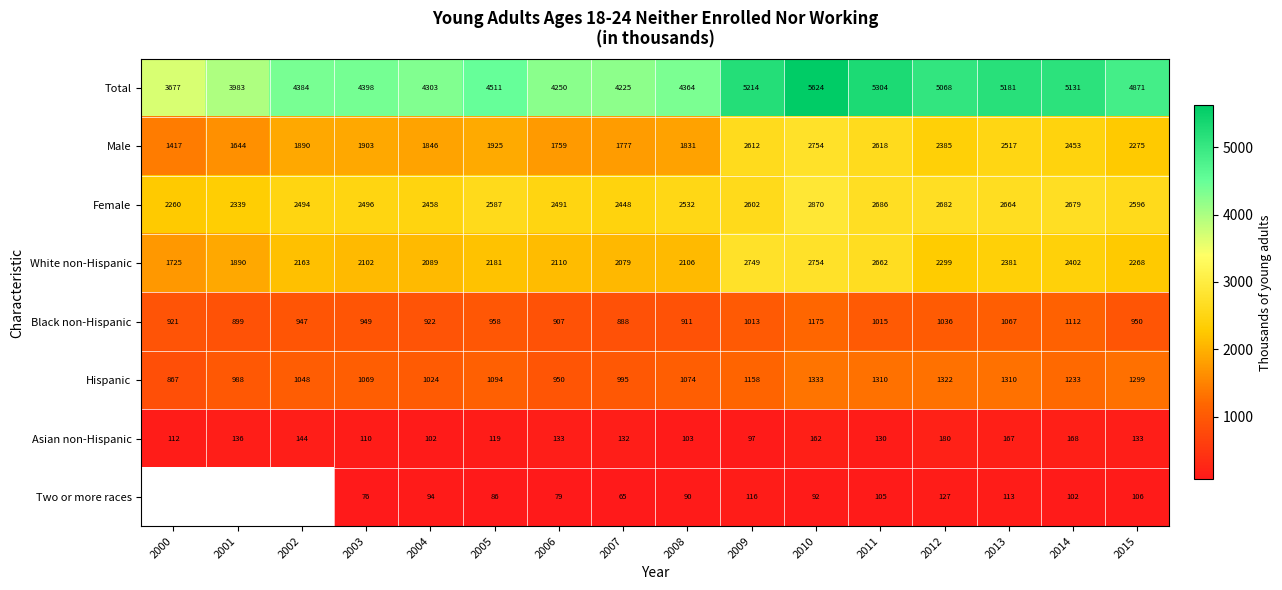

Where is Asian non-Hispanic nearest to the value 138?

2001